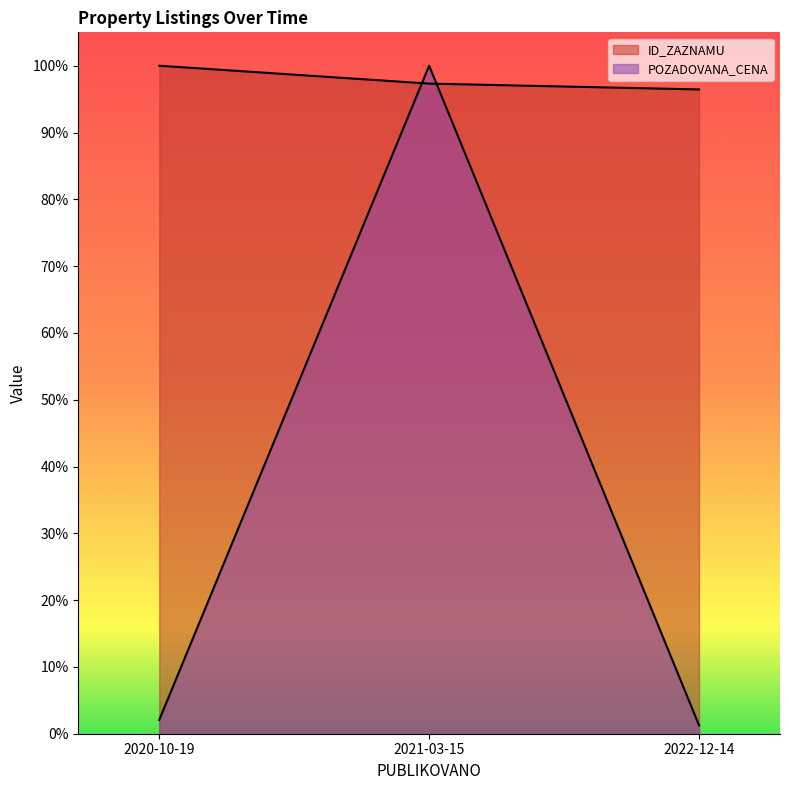

At which category does the chart reach its peak across all series?

2020-10-19